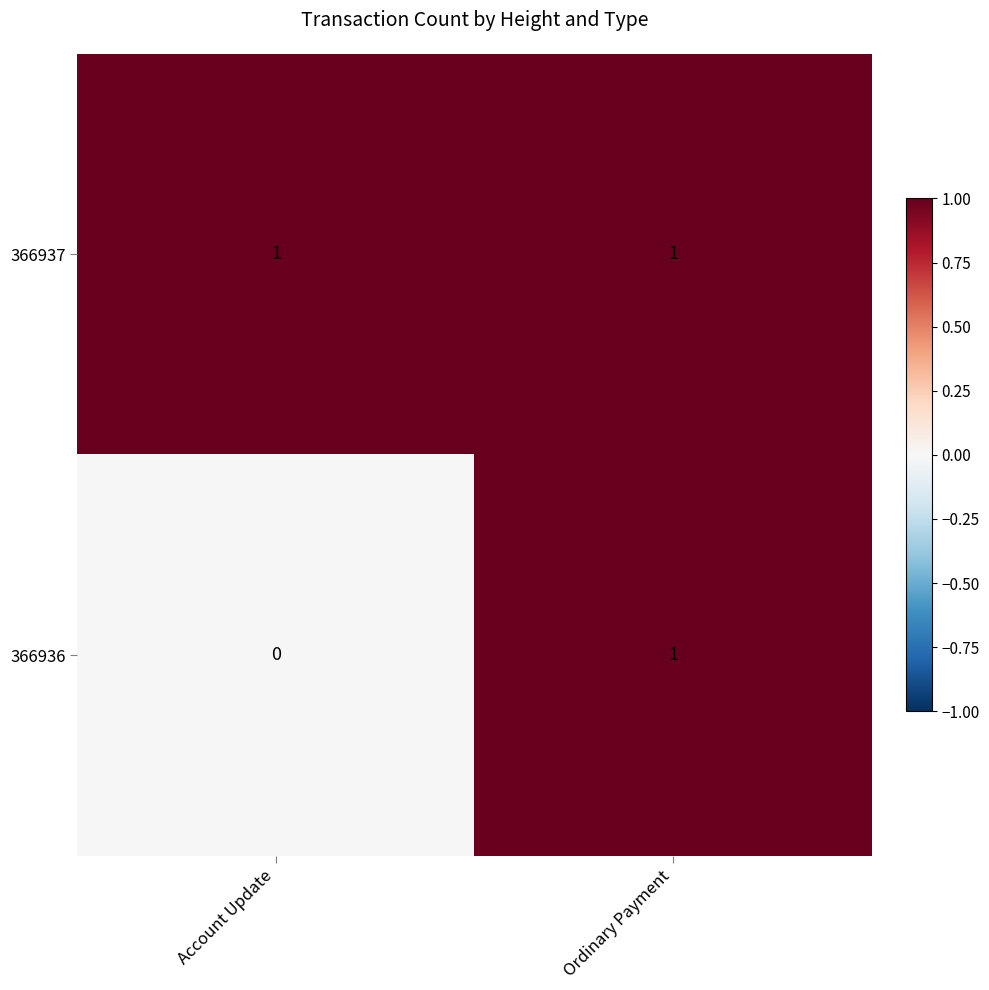

Rank the series by their average value, from lowest to highest.

366936, 366937